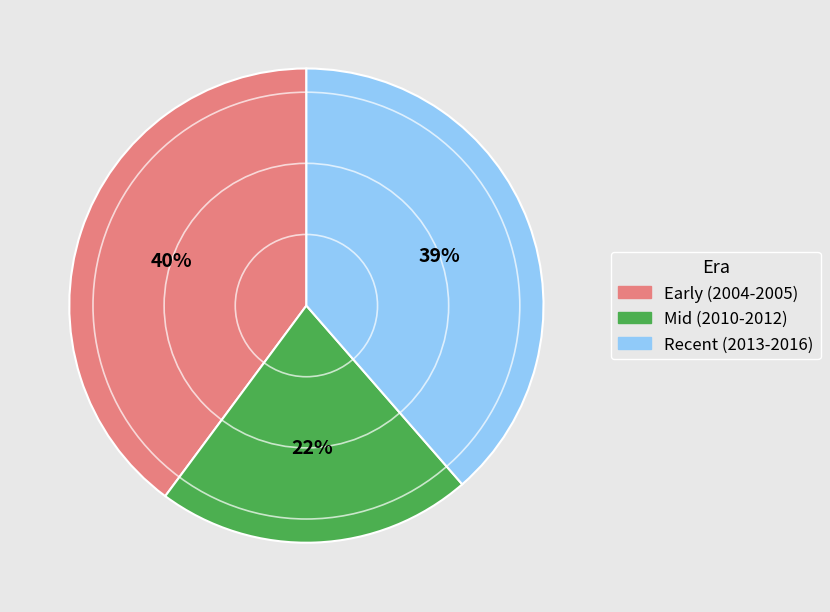

To the nearest percent, what is the difference between the largest and smallest slice percentages?

18%